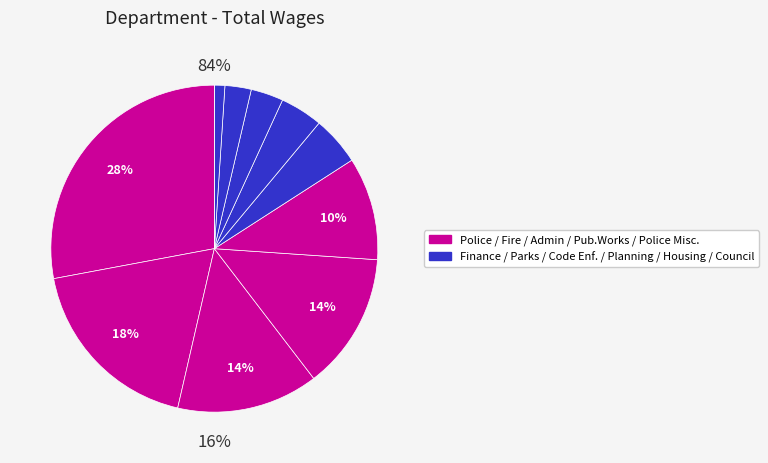

Does any single category account for the majority?

No